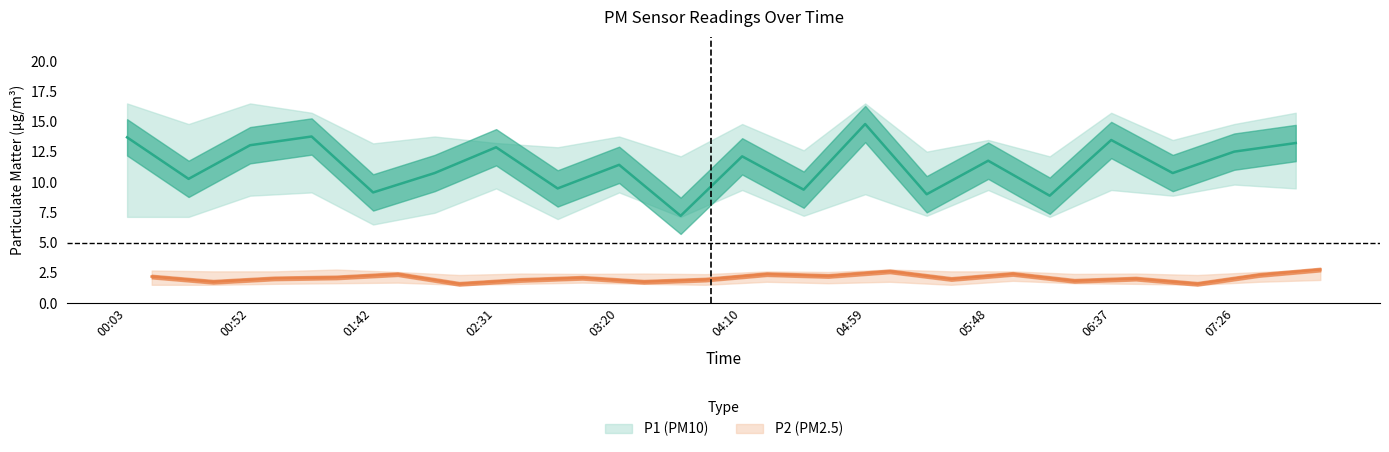

Reading left to right, what are all the values shown in this chart?

P1: 13.7	10.3	13.1	13.8	9.2	10.8	12.9	9.5	11.4	7.2	12.1	9.4	14.8	9.0	11.8	8.9	13.5	10.8	12.5	13.2
P1_upper: 16.5	14.8	16.5	15.7	13.2	13.8	13.2	12.9	13.8	12.1	14.8	12.6	16.5	12.5	13.5	12.1	15.7	13.5	14.8	15.7
P1_lower: 7.1	7.1	8.9	9.2	6.5	7.5	9.5	7.0	9.2	7.1	9.3	7.2	9.0	7.2	9.3	7.1	9.3	8.9	9.8	9.5
P2: 2.2	1.8	2.0	2.1	2.4	1.6	1.9	2.1	1.8	1.9	2.4	2.2	2.6	2.0	2.4	1.9	2.0	1.6	2.3	2.8
P2_upper: 2.7	2.6	2.6	2.8	2.6	2.3	2.5	2.4	2.5	2.4	2.6	2.6	2.8	2.6	2.6	2.4	2.5	2.3	2.6	2.8
P2_lower: 1.5	1.5	1.6	1.6	1.7	1.5	1.6	1.7	1.6	1.5	1.8	1.6	1.8	1.5	1.9	1.6	1.6	1.5	1.8	1.9